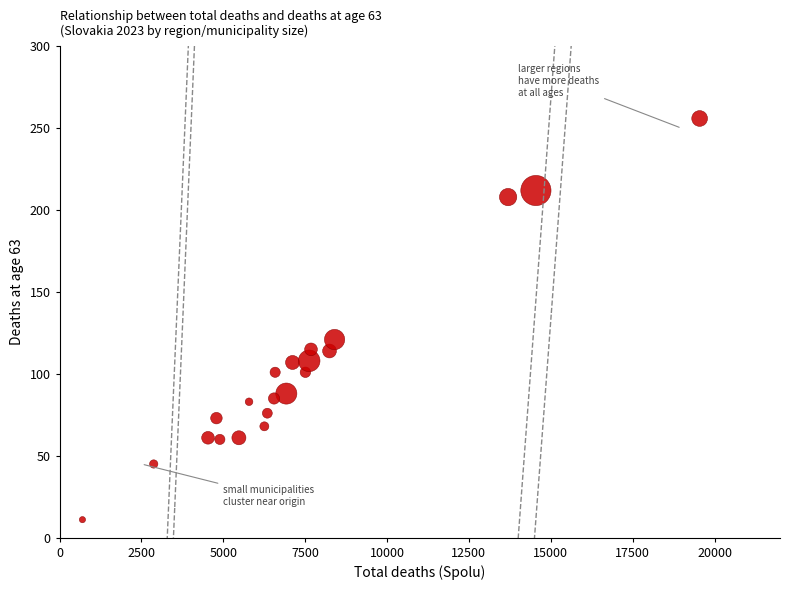

What is the range of Y values (max minus min)?

245